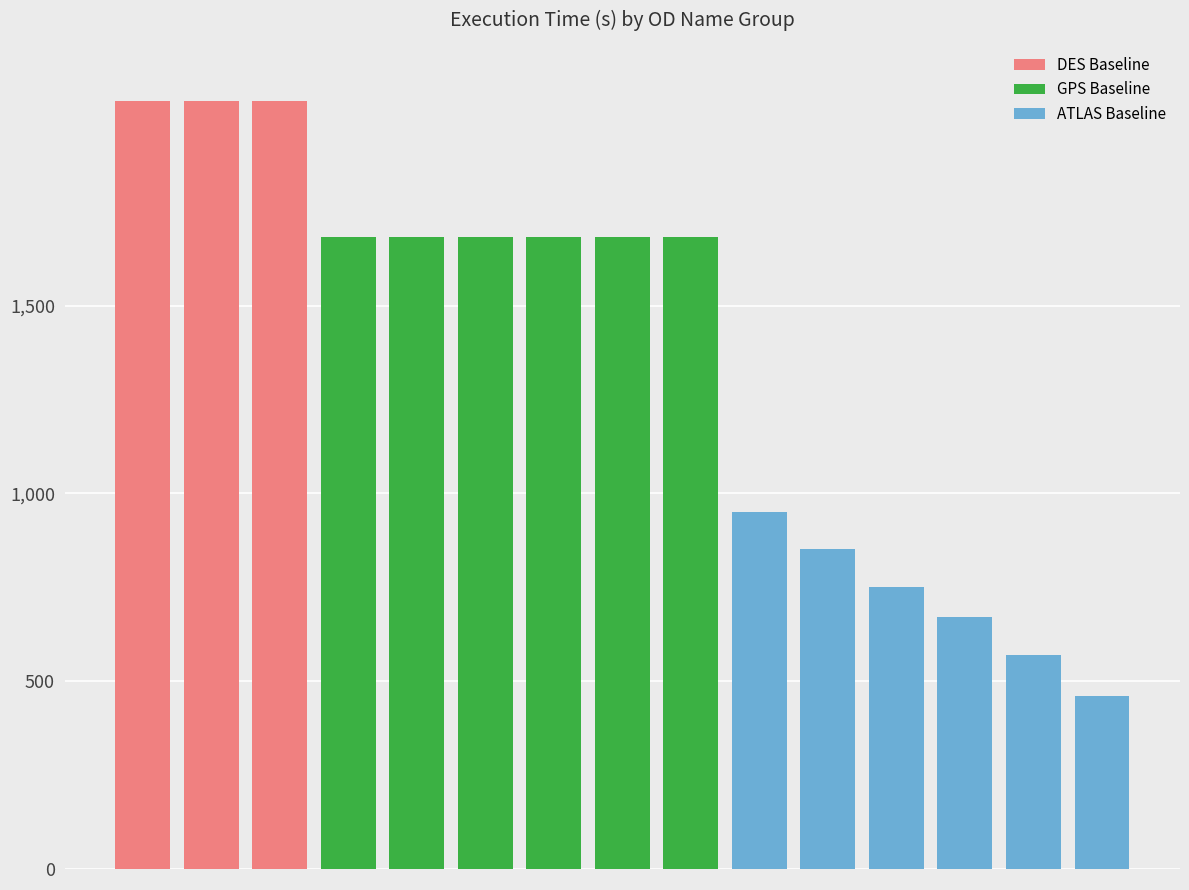

What is the average value?

1366